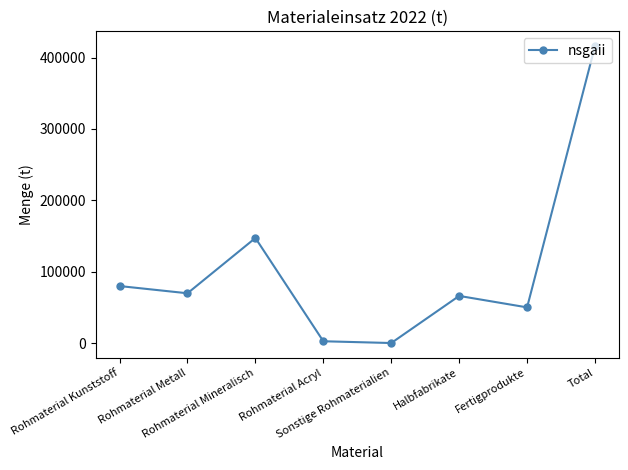

What is the maximum value shown in the chart?

415945